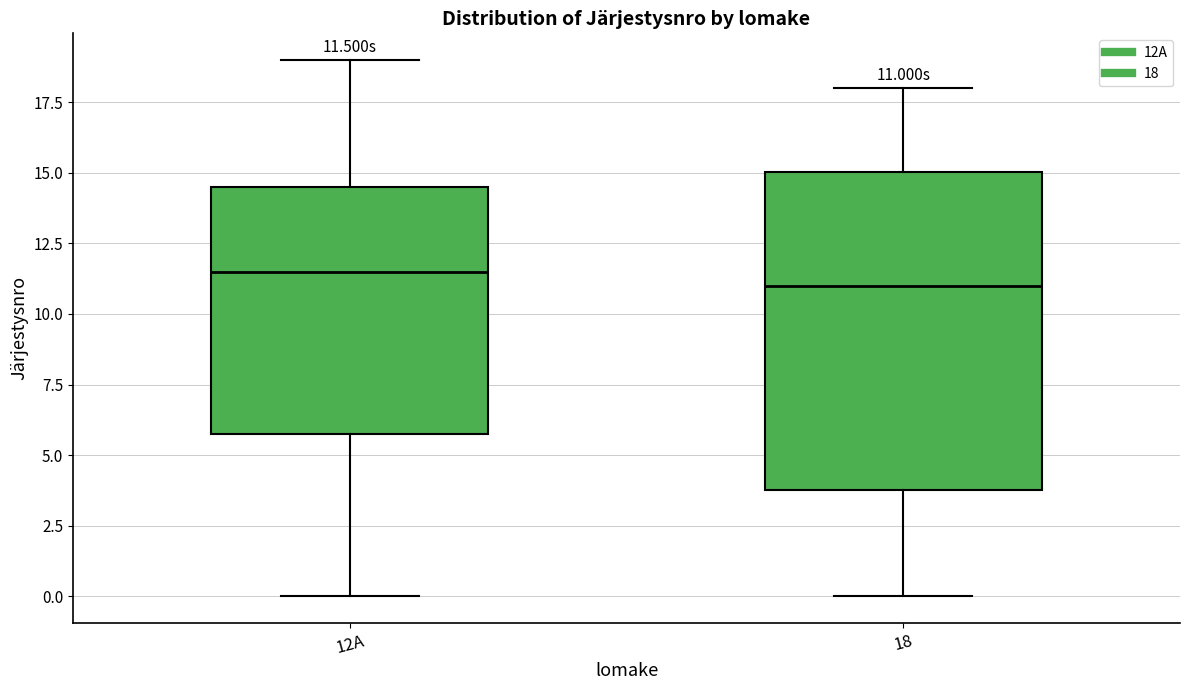

Which box is the tallest, from its lower edge to its upper edge?

18